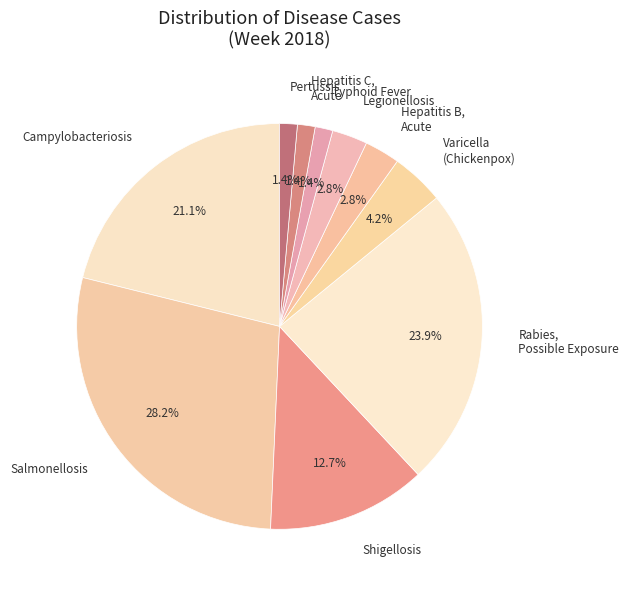

Combined, do Typhoid Fever and Campylobacteriosis account for over 50%?

No